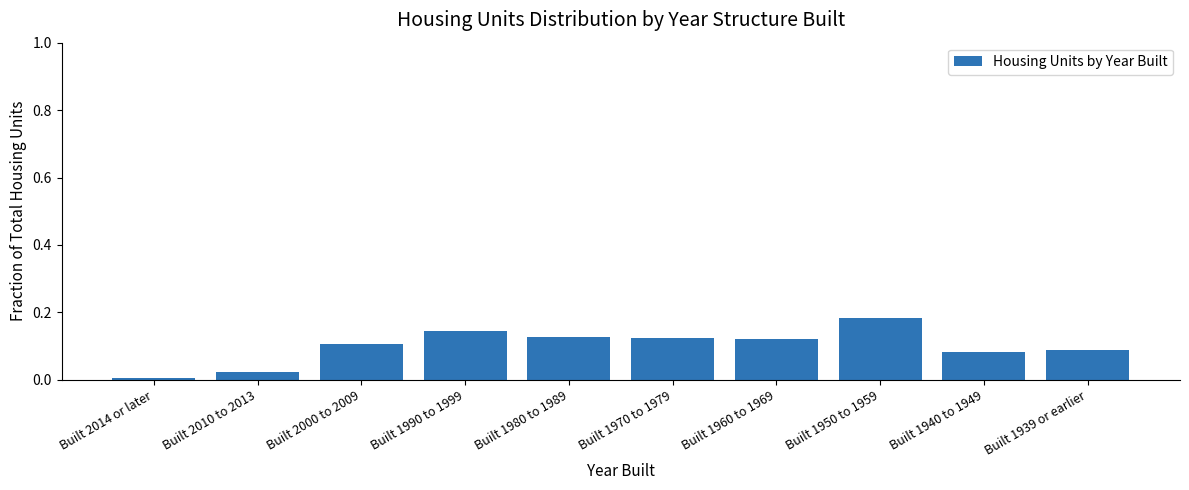

What is the label of the 3rd bar from the left?

Built 2000 to 2009